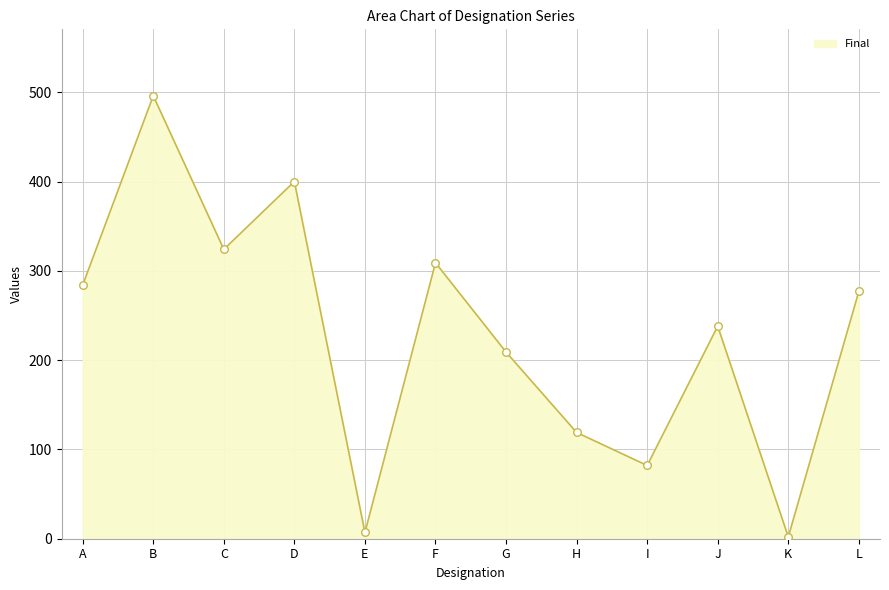

What is the ratio of the value at A to the value at G?

1.4